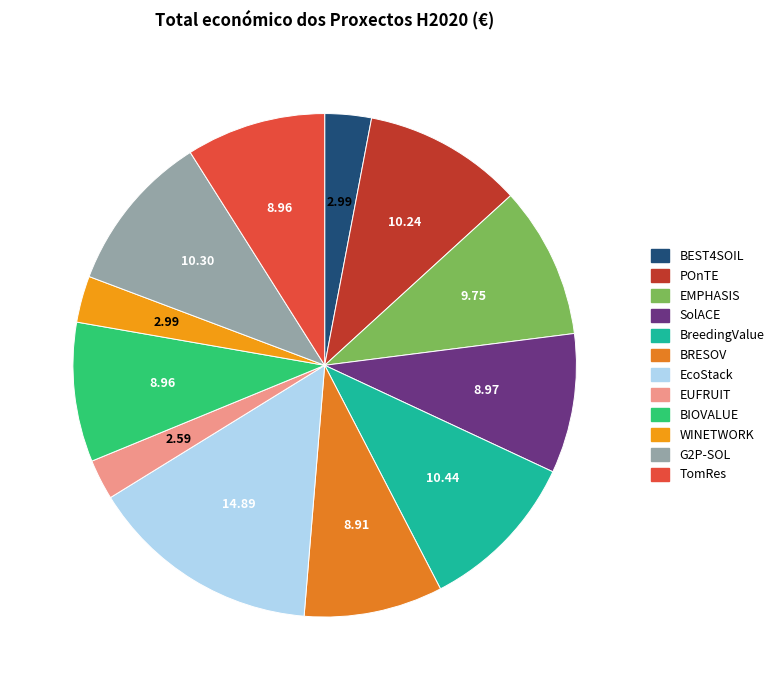

Count the number of slices in the pie.

12